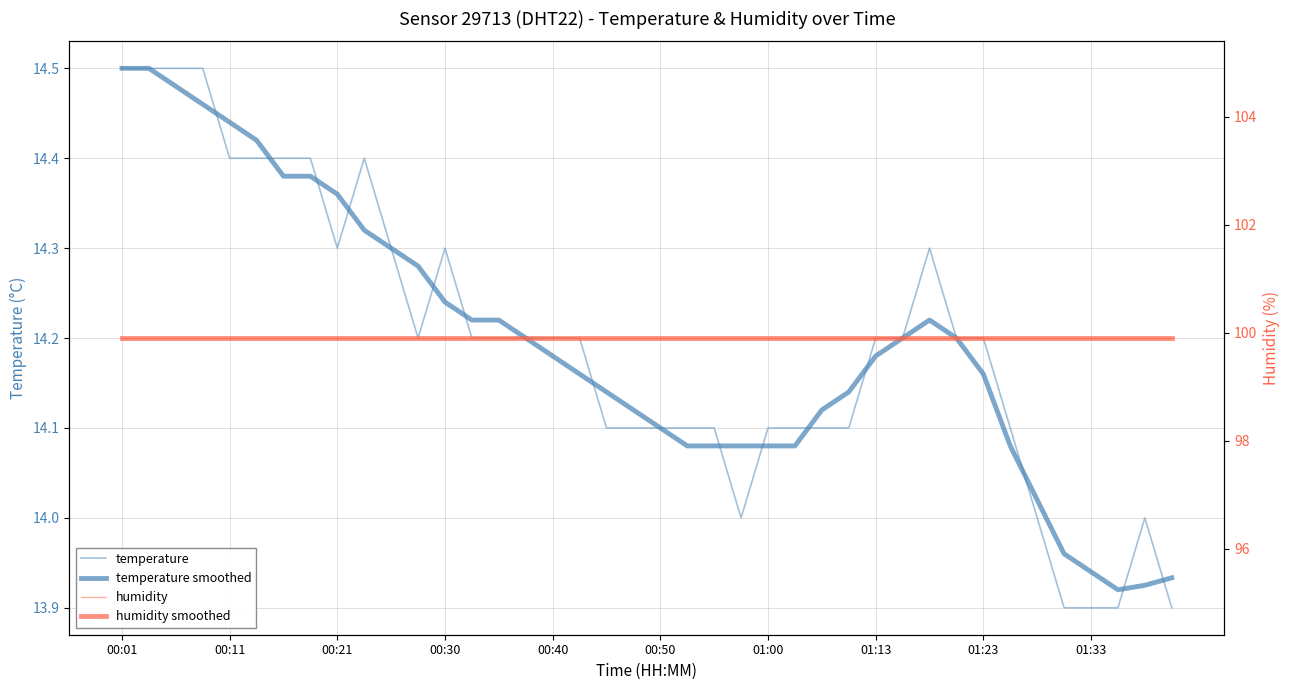

True or false: temperature smoothed and temperature cross at least once.

True